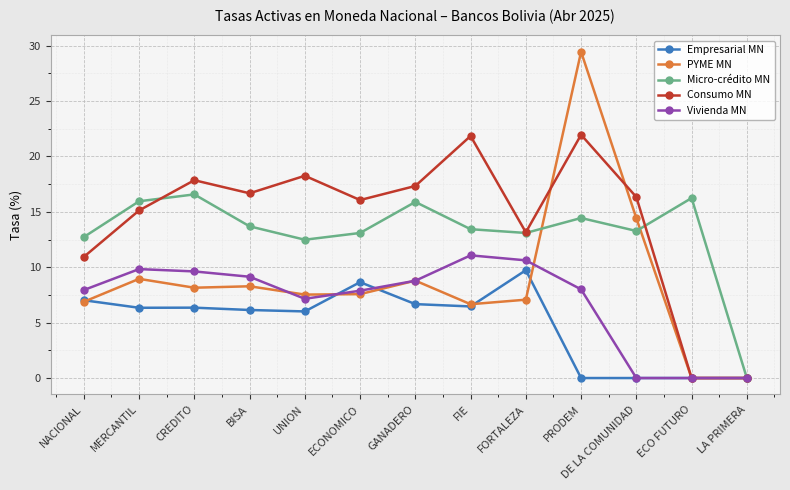

What is the greatest value displayed?

29.4